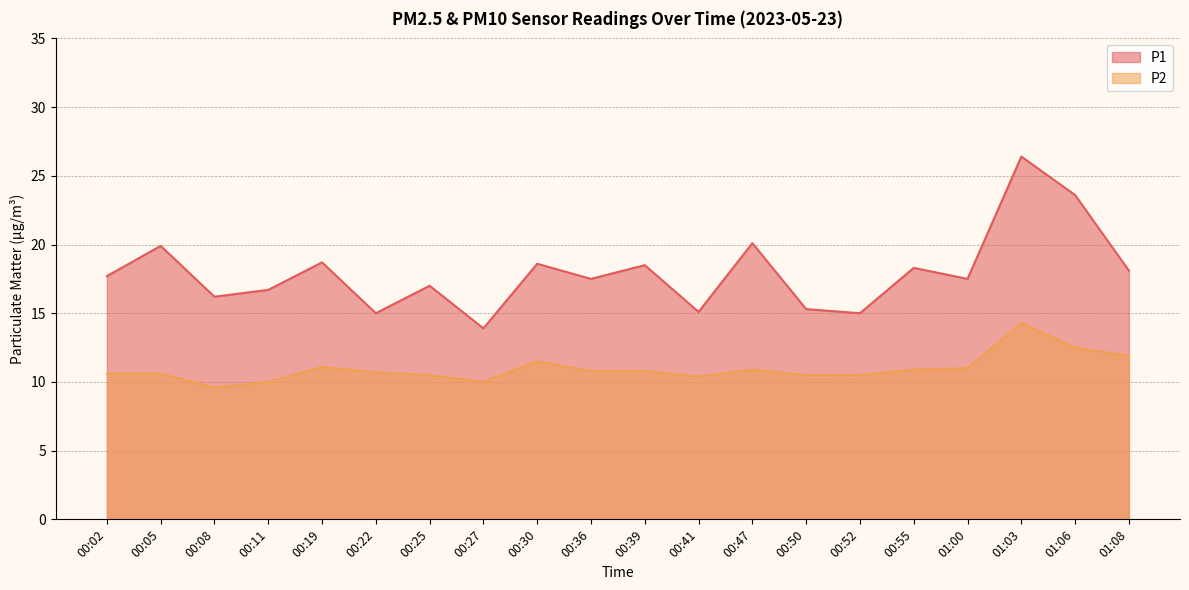

At which label is P1 closest to 20?

00:05